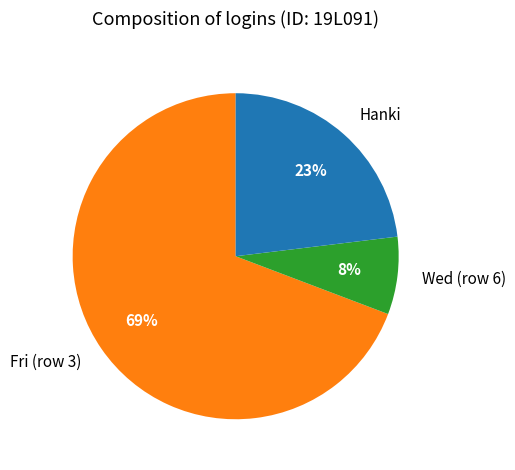

How many slices are in this pie chart?

3